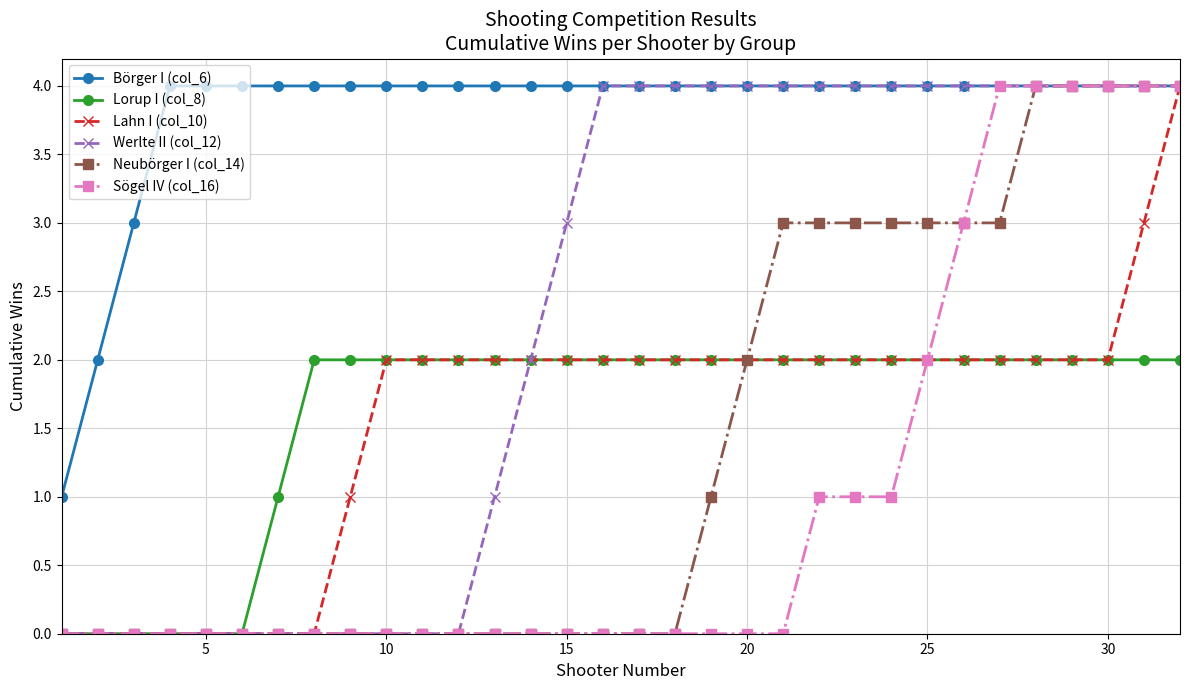

Which series has the largest total across all categories?

Börger I (col_6)